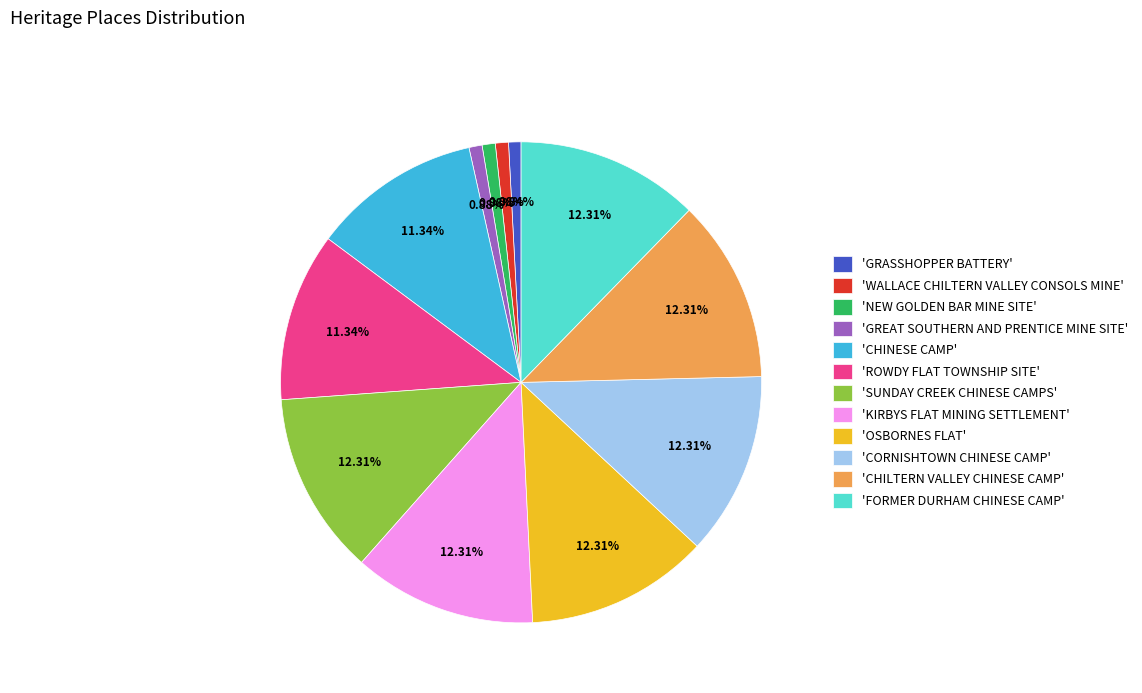

Count the number of slices in the pie.

12